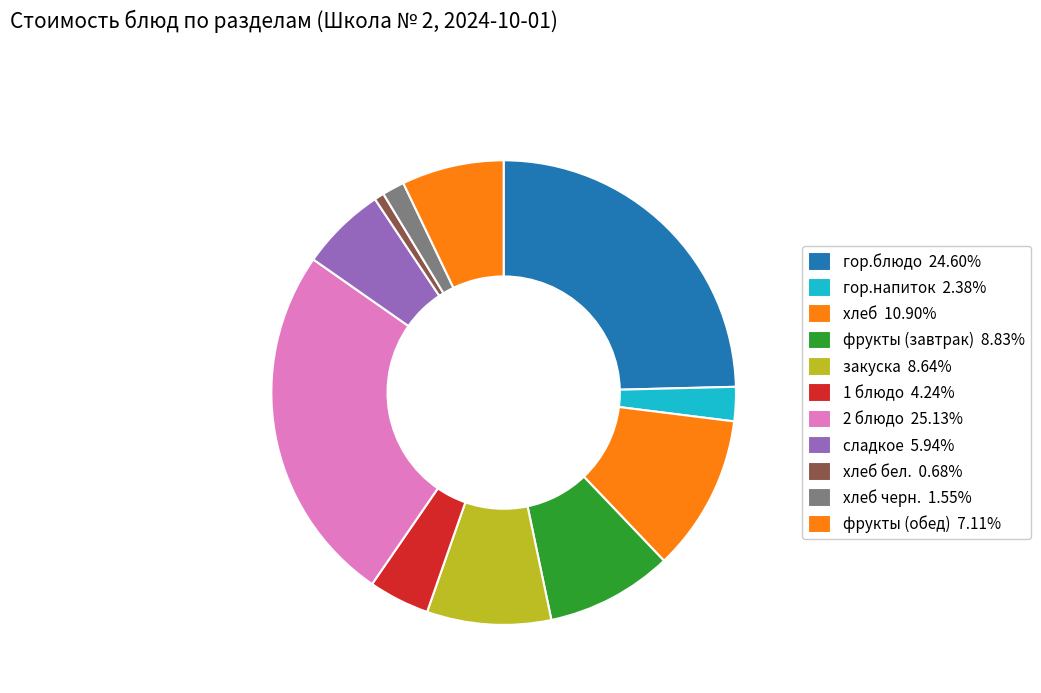

Count the number of slices in the pie.

11